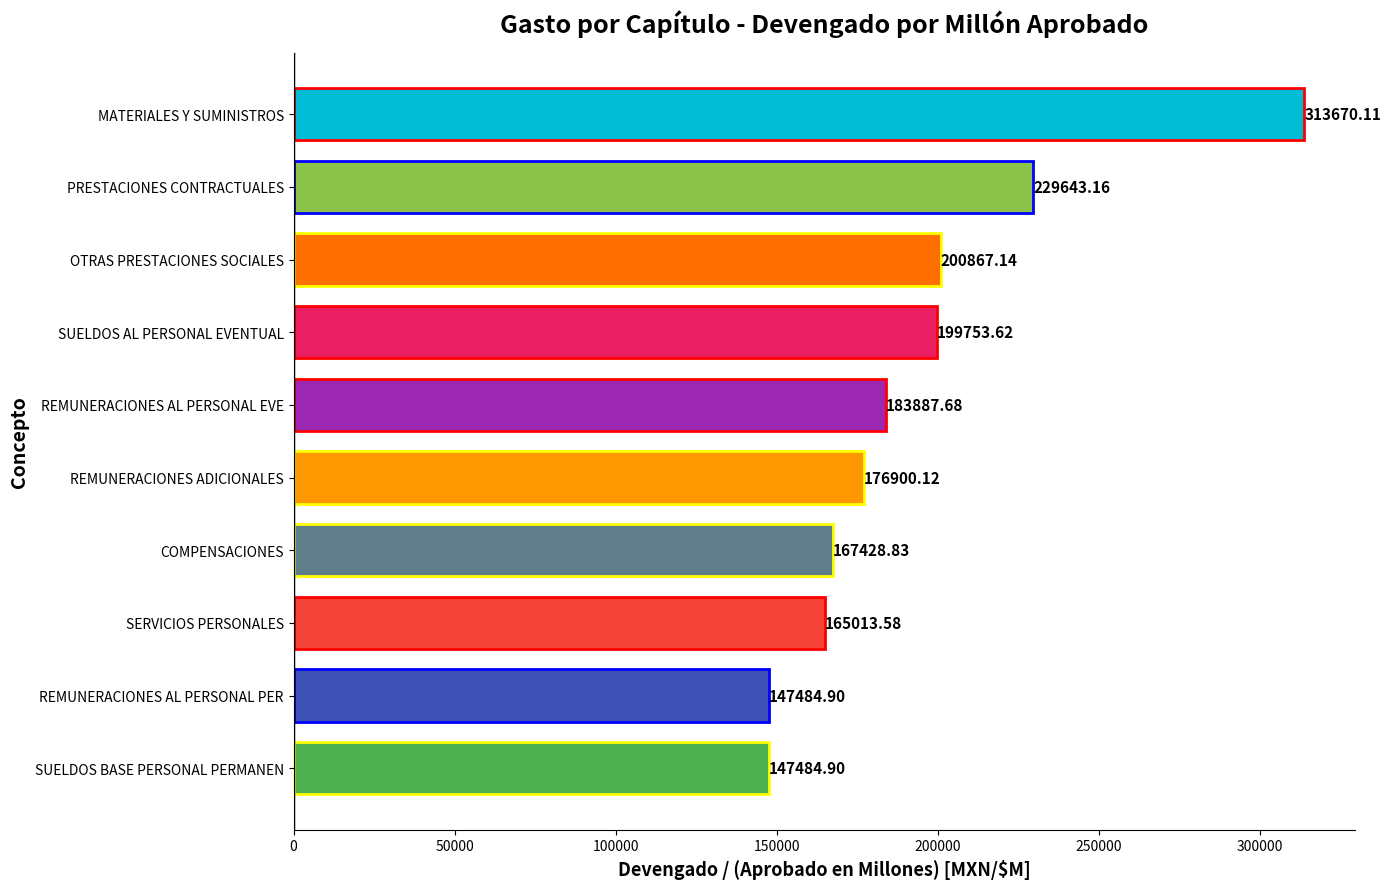

Where is the data nearest to the value 230577?

PRESTACIONES CONTRACTUALES